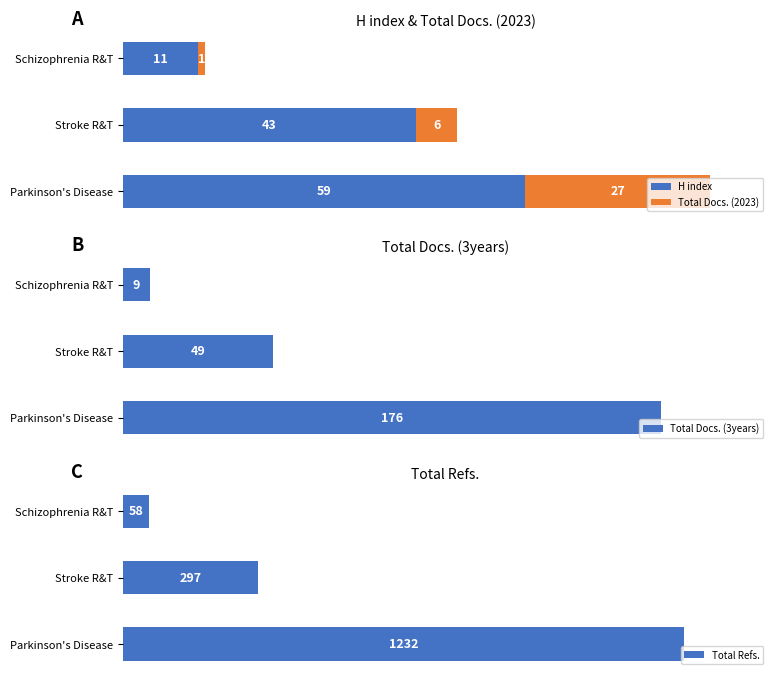

How many groups of bars are there?

3